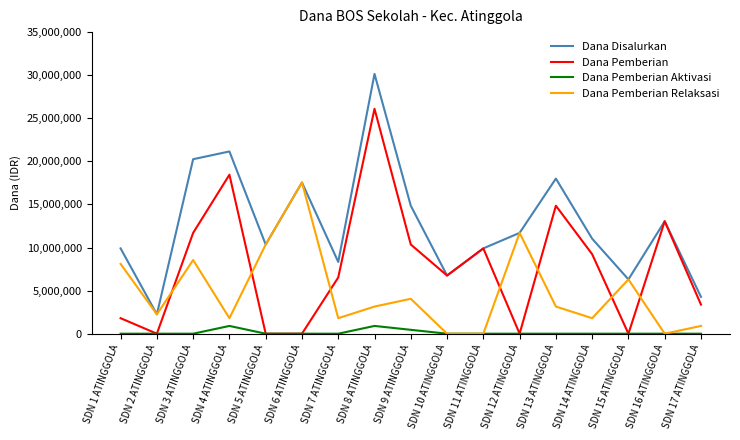

What is the sum of all Dana Disalurkan values?

215775000